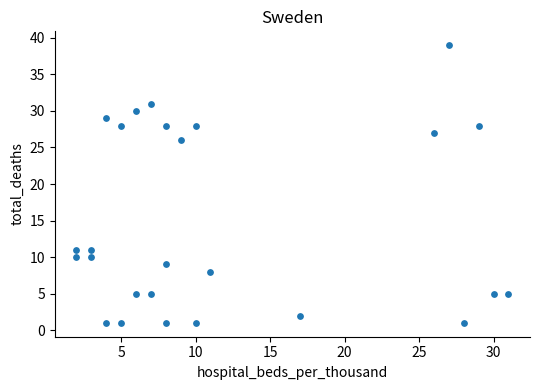

What Y value in the scatter plot is closest to 20?

26